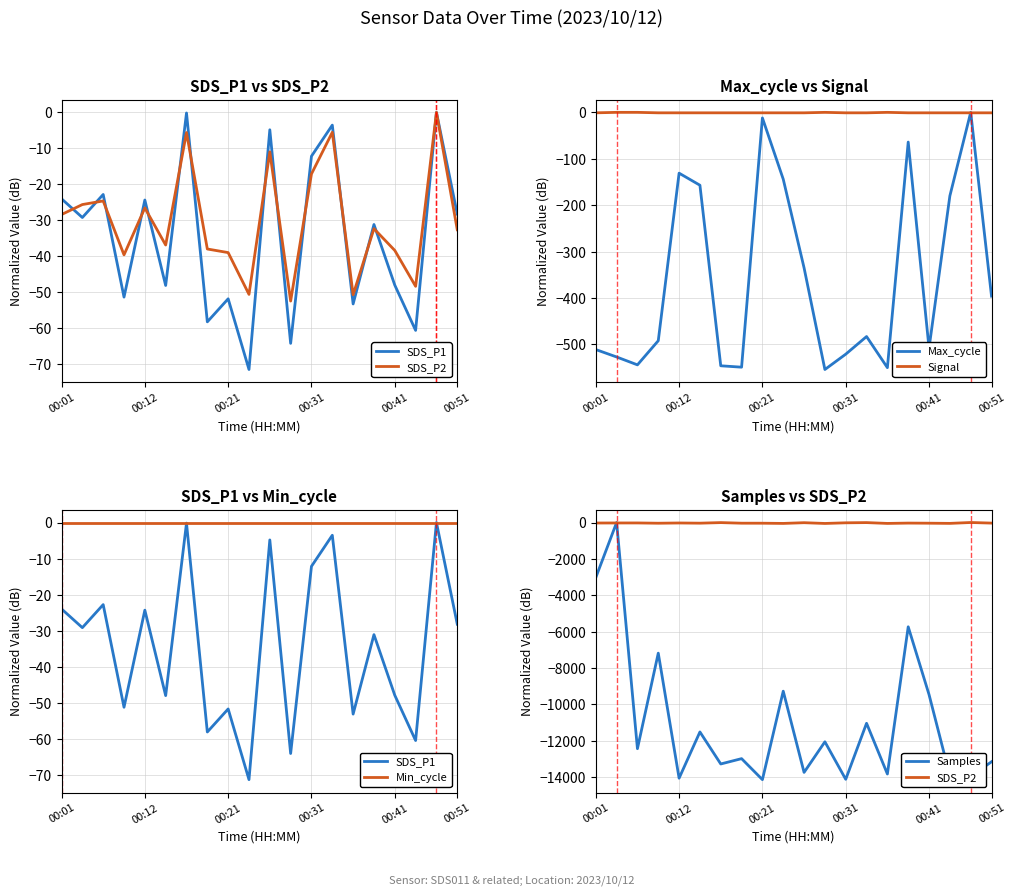

At how many categories does at least one series exceed -12924?

20